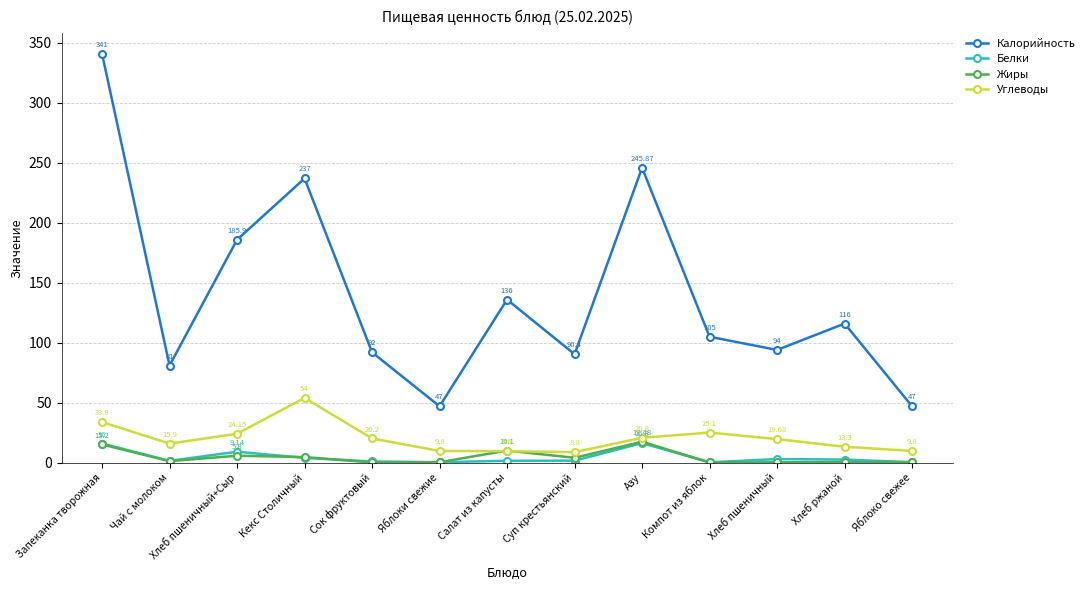

What is the label of the 8th point from the right?

Яблоки свежие